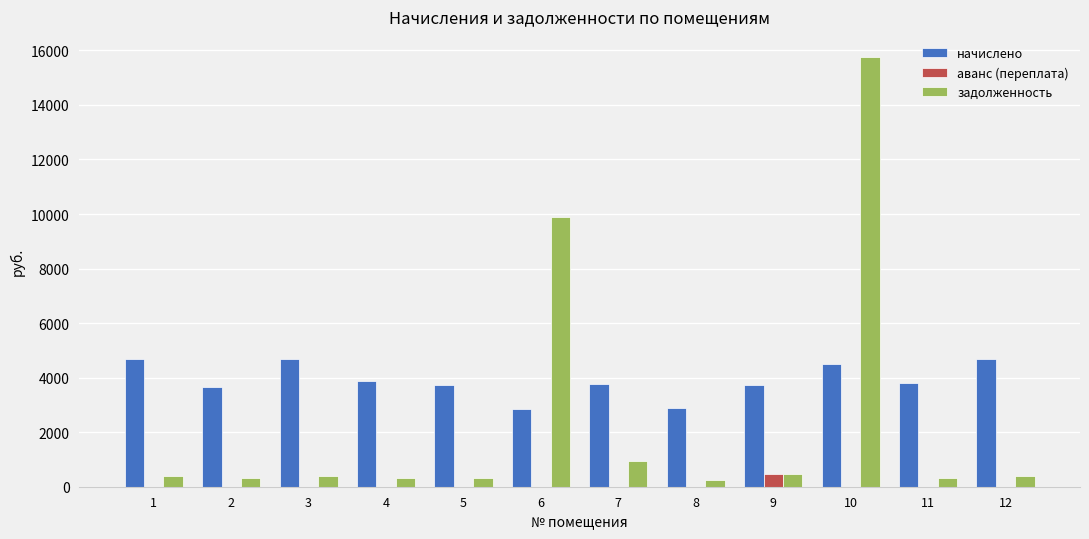

What is the total value across all series at 2?

3978.0